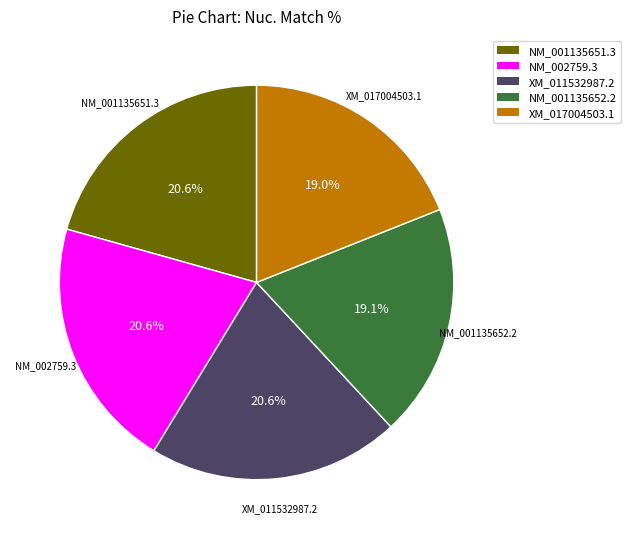

How much of the chart is everything except XM_017004503.1?

81.0%